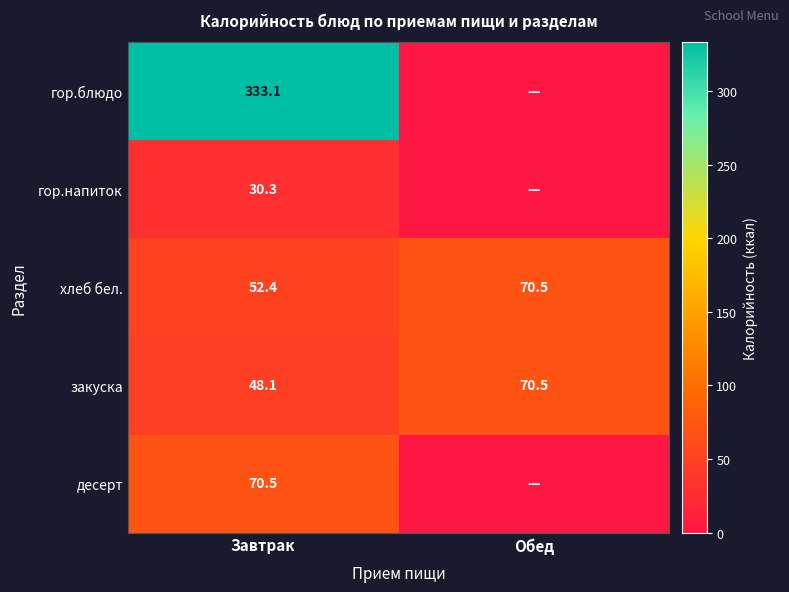

What is the sum of the закуска values at Завтрак and Обед?

118.6